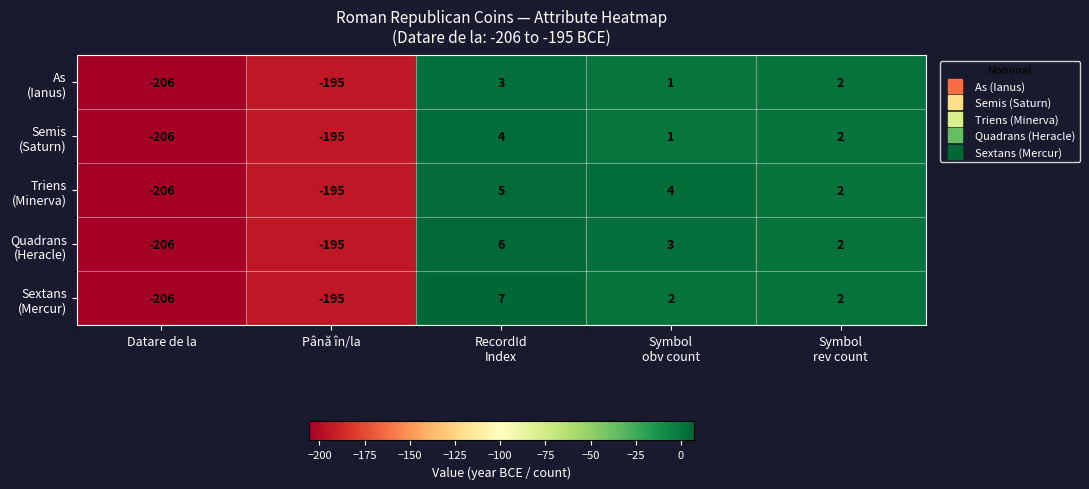

What is the smallest value displayed?

-206